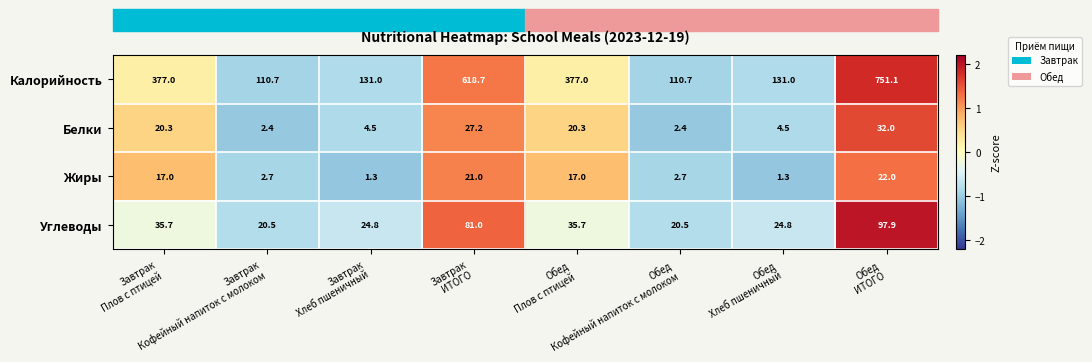

What is the difference between the highest and lowest values at Обед
Плов с птицей?

360.0